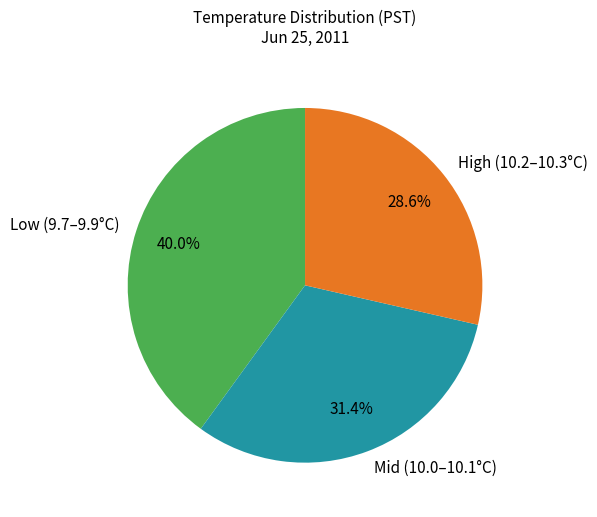

Is the sum of Low (9.7–9.9°C) and High (10.2–10.3°C) greater than half?

Yes